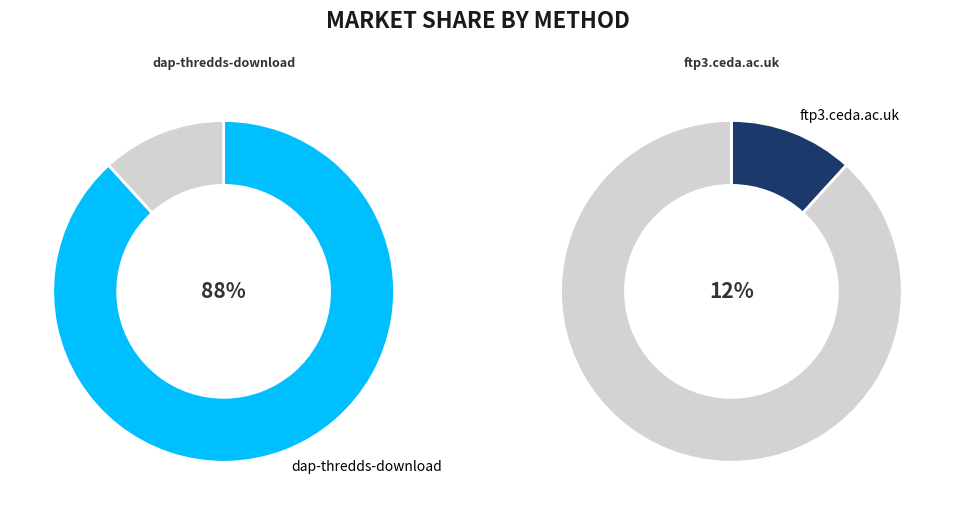

Is it true that dap-thredds-download is 88% of the pie?

True